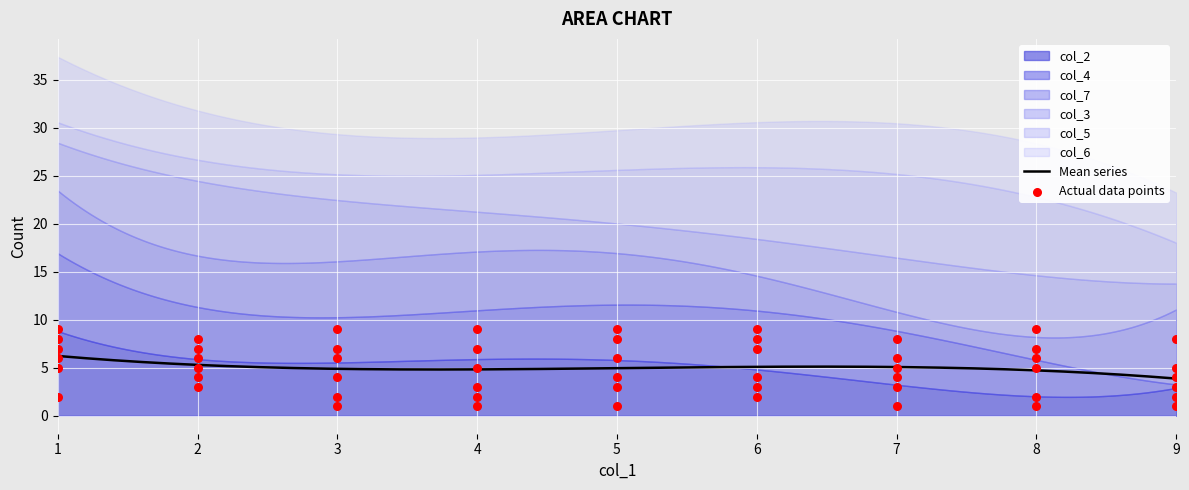

Which series contains the lowest Y value?

col_2